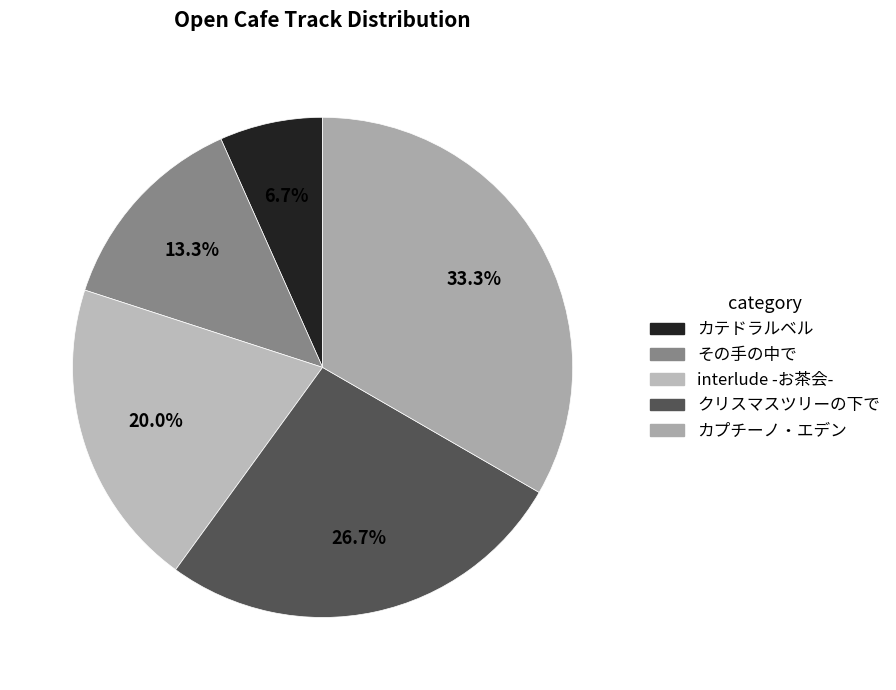

Rank the categories by value from highest to lowest.

カプチーノ・エデン, クリスマスツリーの下で, interlude -お茶会-, その手の中で, カテドラルベル